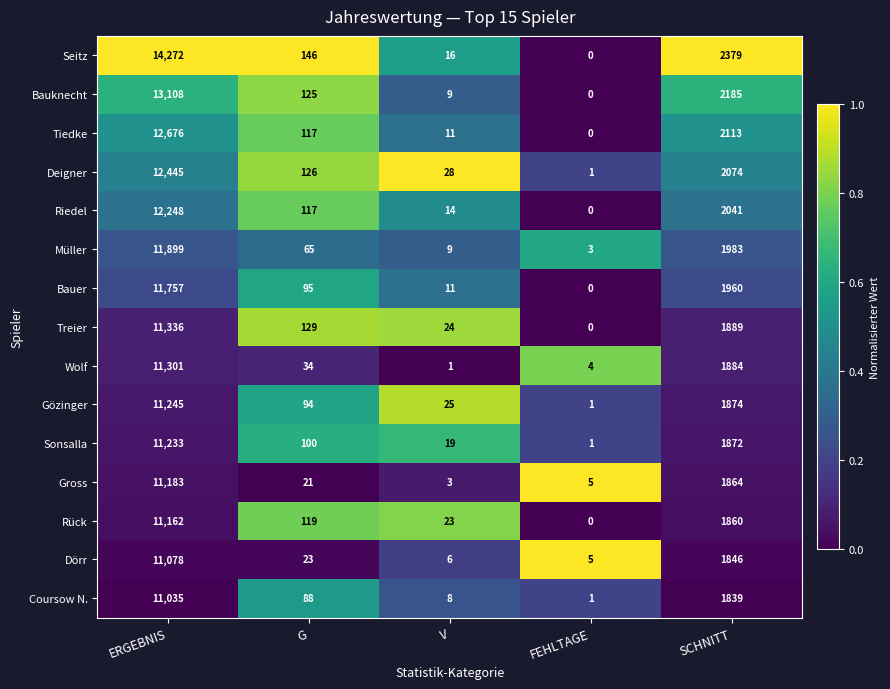

What is the difference between the highest and lowest values at ERGEBNIS?

3237